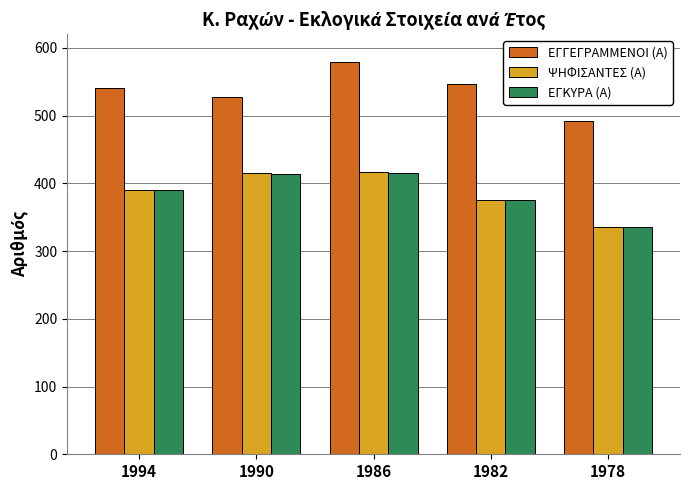

Which label corresponds to the smallest value in the chart?

1978